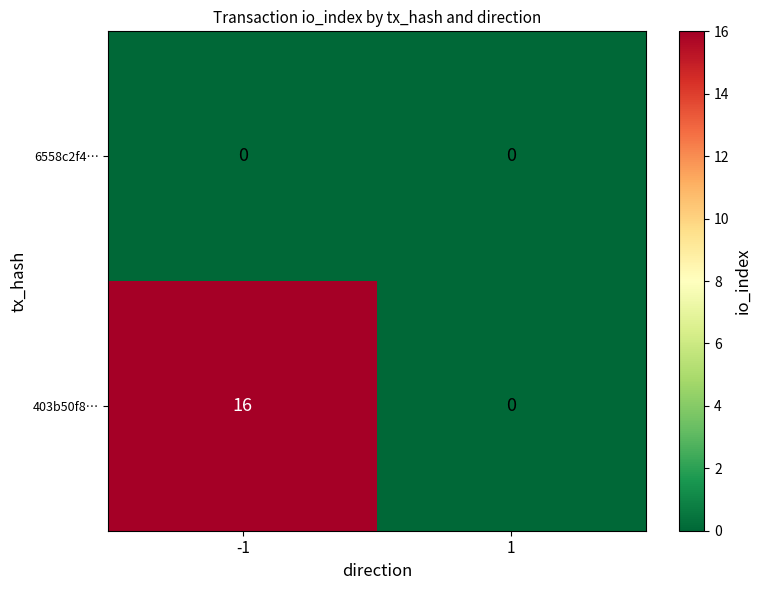

The 403b50f8… series shows 0 at 1. True or false?

True